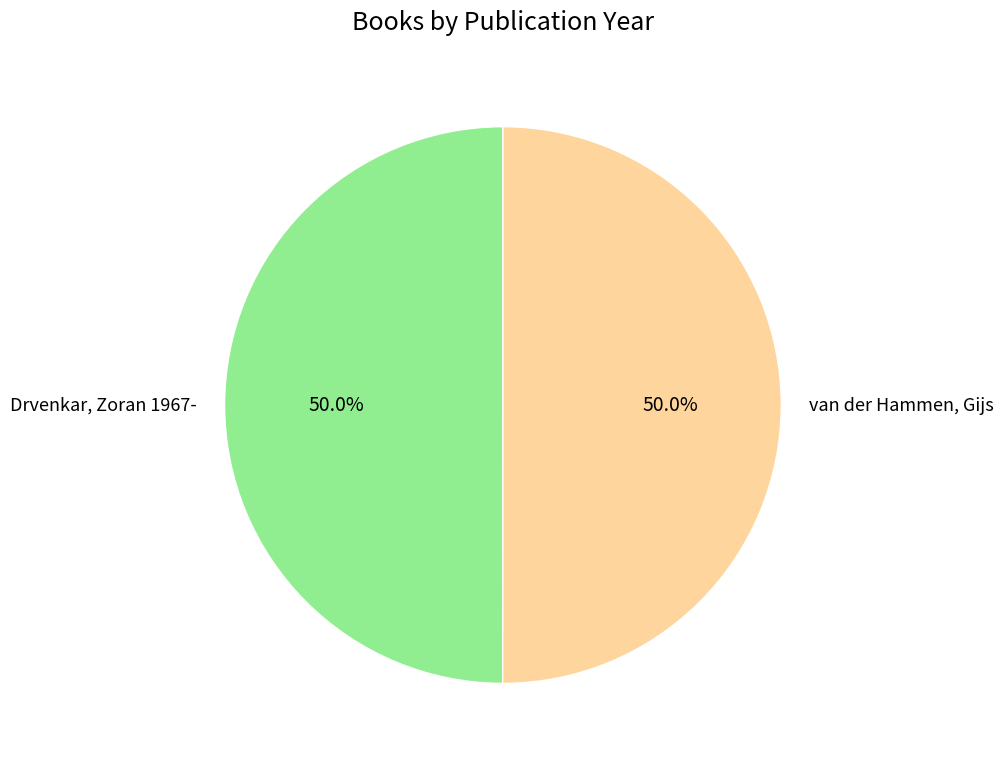

Combined, what portion of the pie is Drvenkar, Zoran 1967- and van der Hammen, Gijs?

100.0%